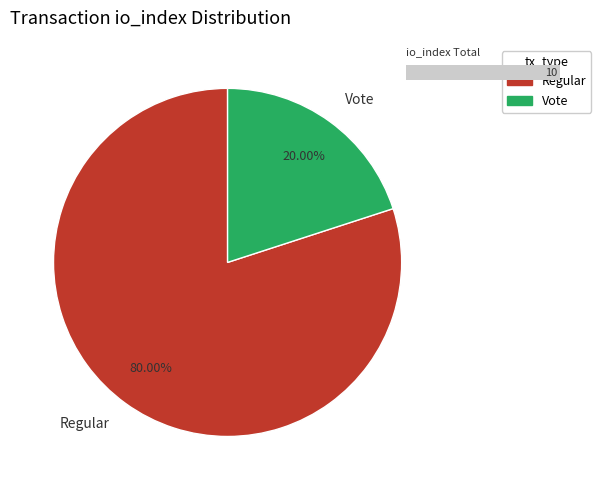

To the nearest percent, what is the combined percentage of Vote and Regular?

100%